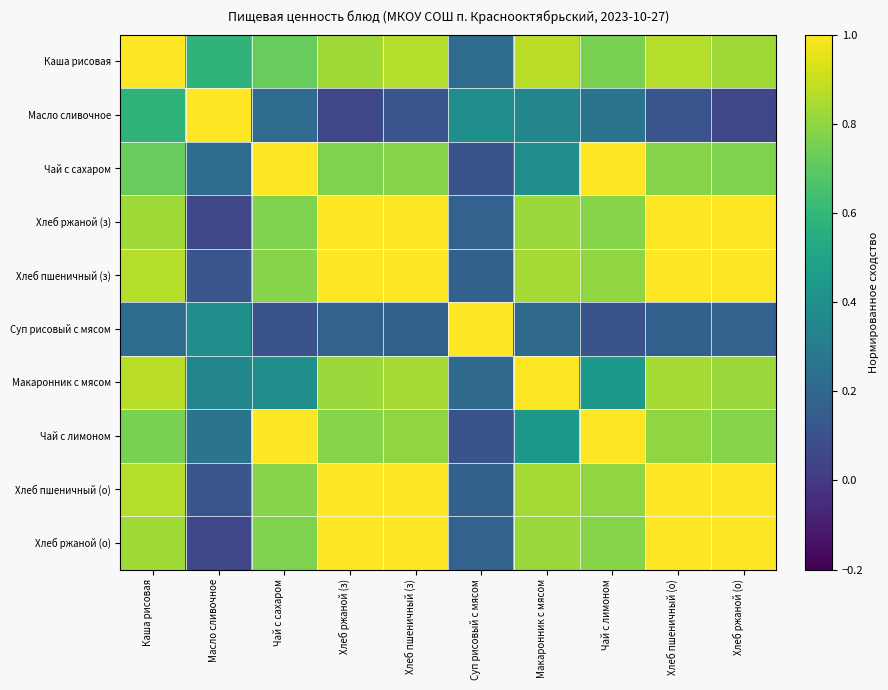

Which series changed the most between Макаронник с мясом and Чай с лимоном?

Чай с сахаром